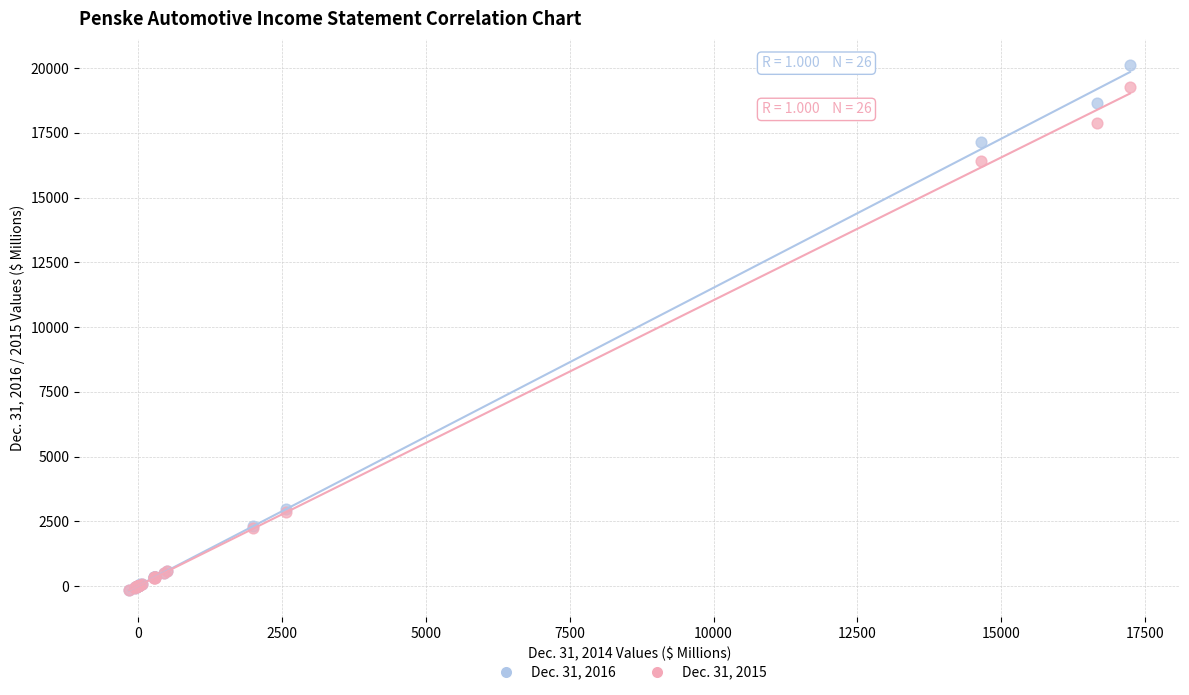

Across all series, what Y value is closest to 9978?

16417.4